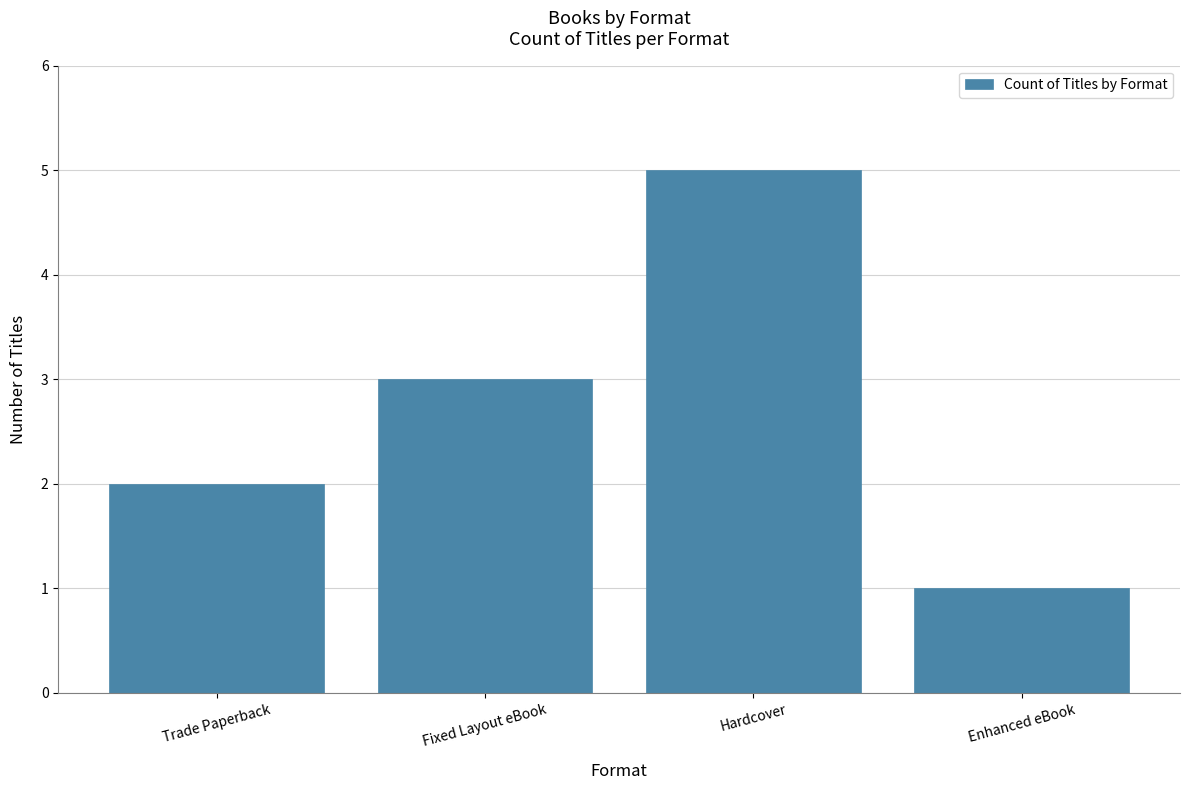

The chart shows a value of 3 at Fixed Layout eBook. True or false?

True